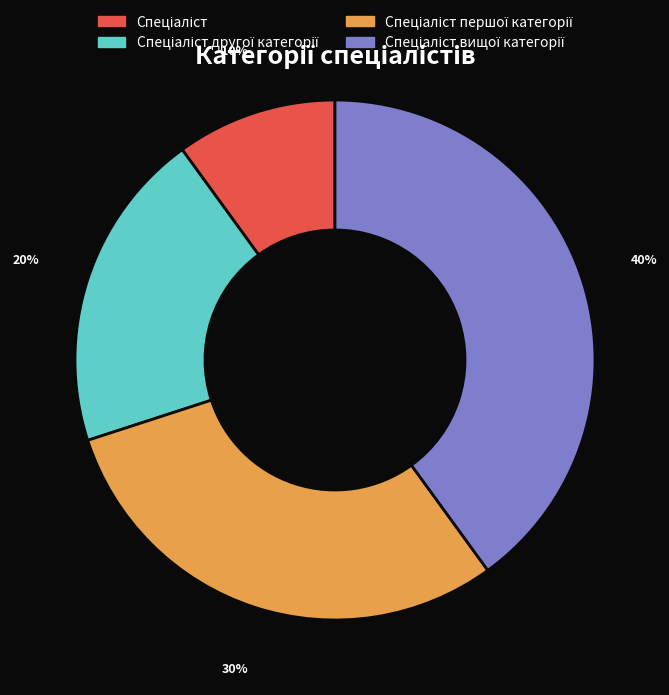

Is there a majority slice in this chart?

No